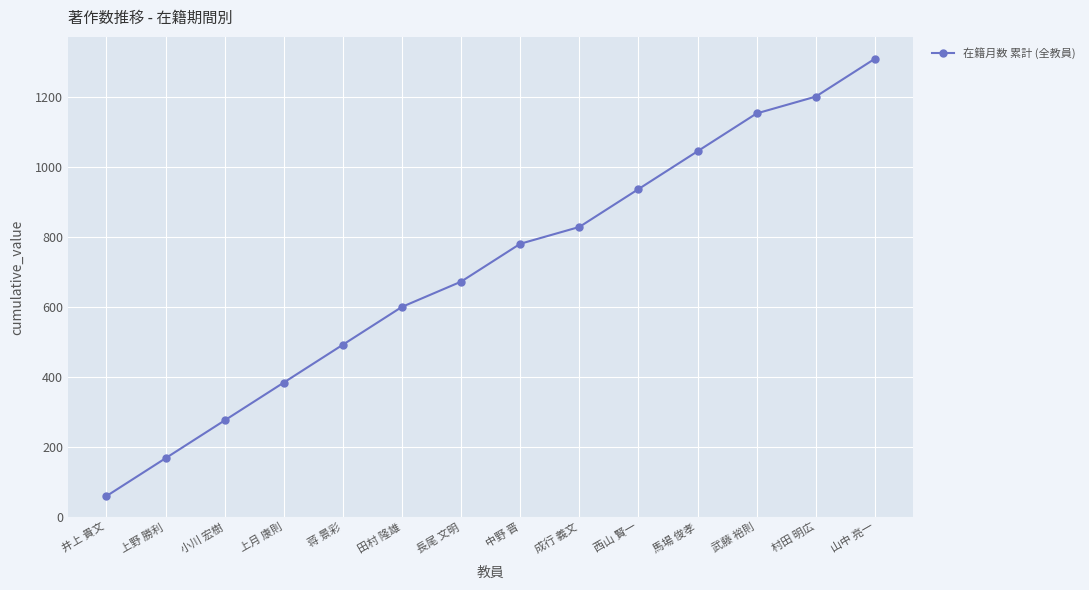

Which label corresponds to the largest value in the chart?

山中 亮一